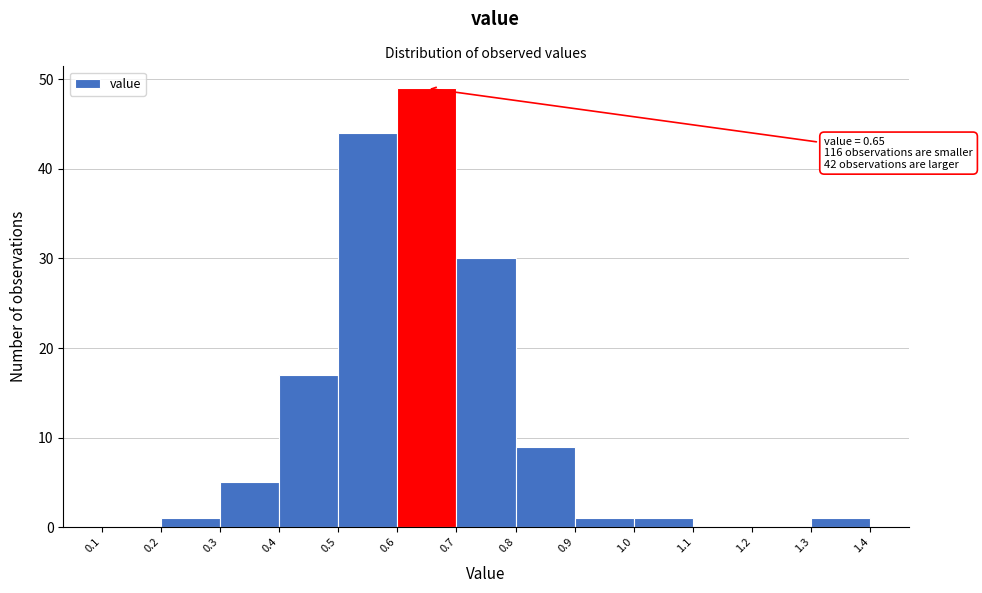

Over which range of the x-axis is the bar tallest?

0.6 to 0.7